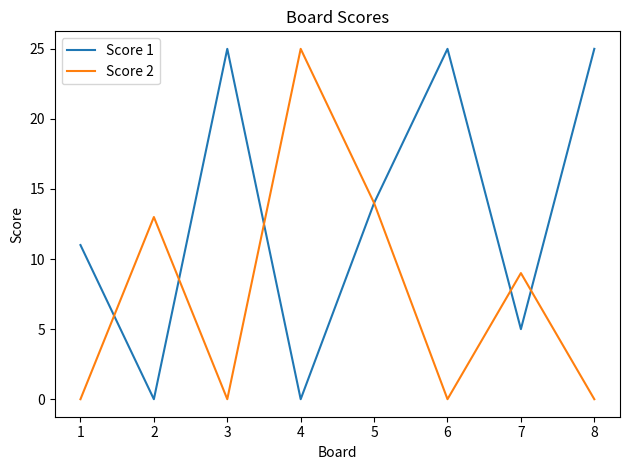

Count the number of data series in this chart.

2